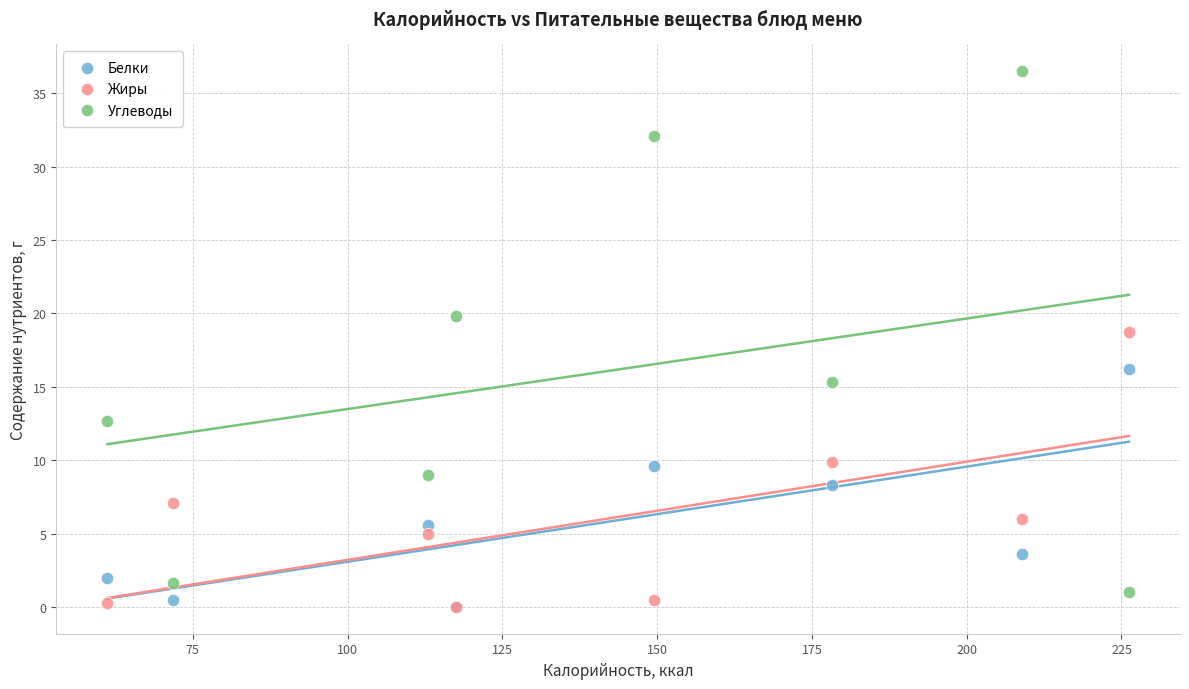

Across all series, what Y value is closest to 18?

18.7